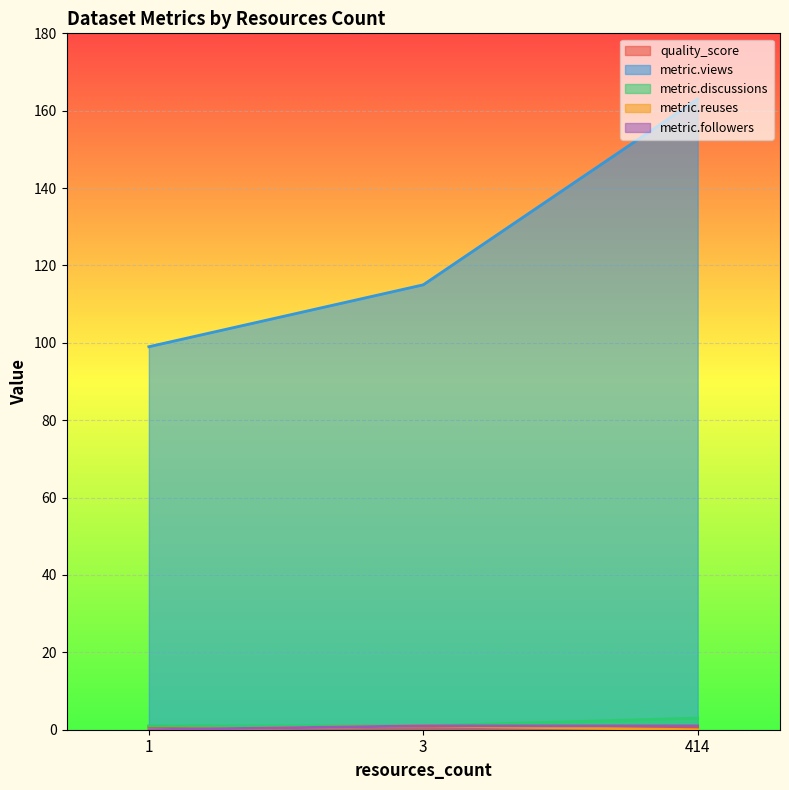

What is the difference between the highest and lowest values at 1?

99.0